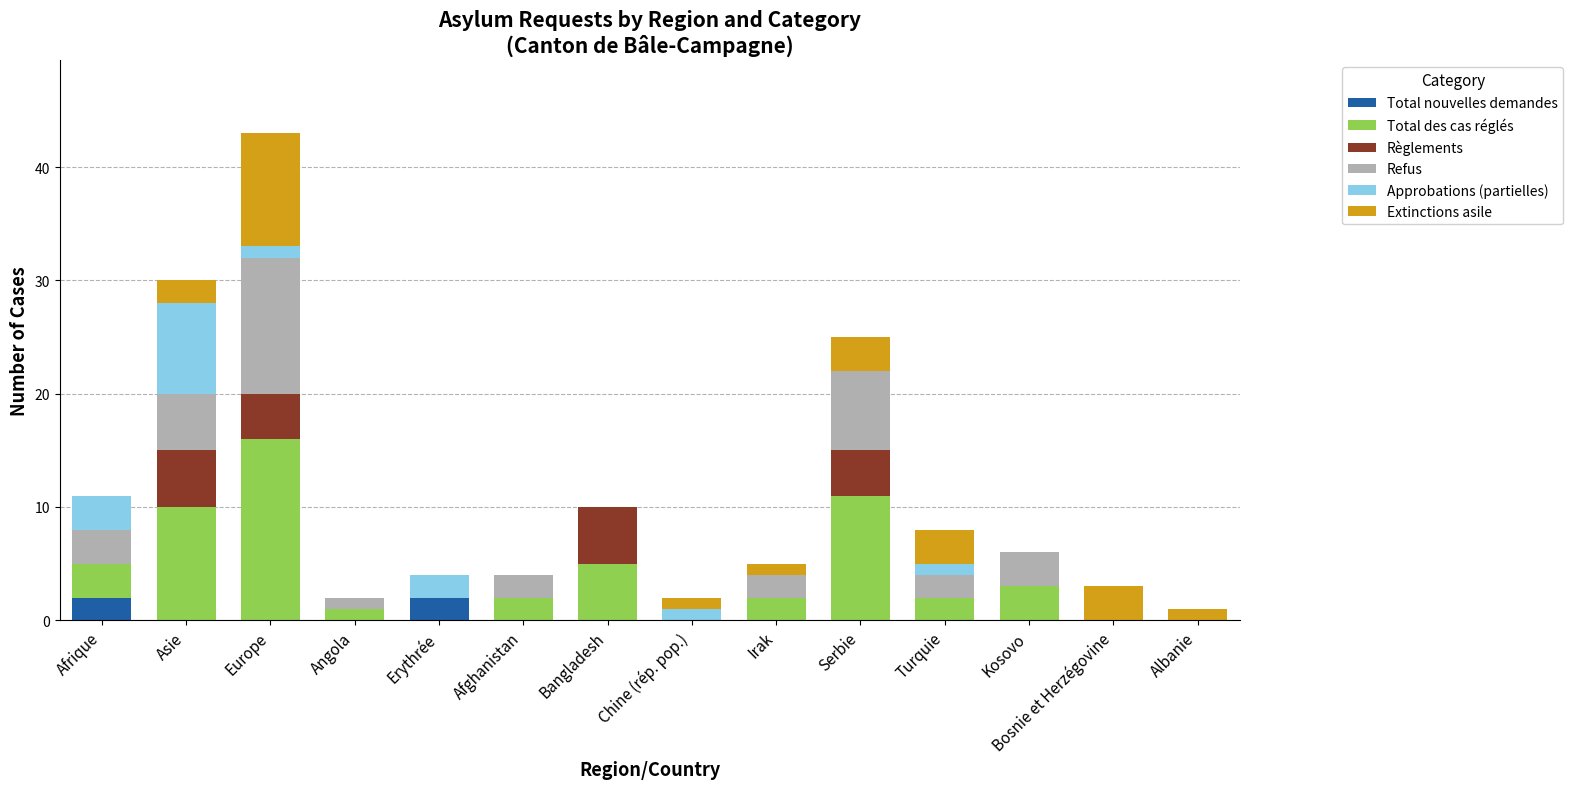

What is the total value across all series at Asie?

30